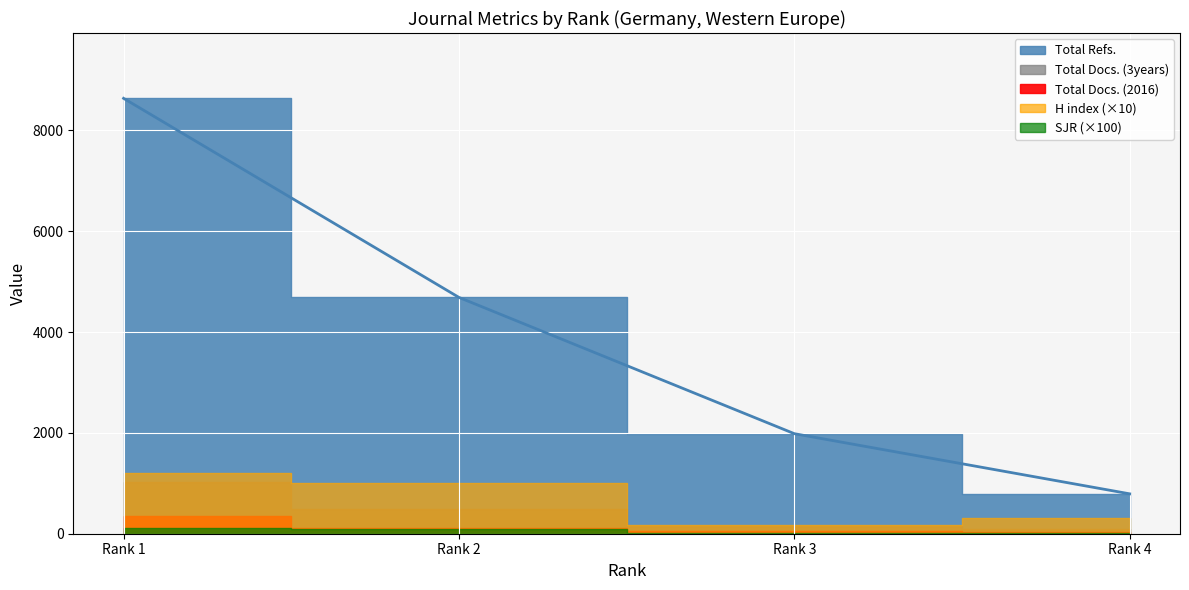

Which series has the largest total across all categories?

Total Refs.